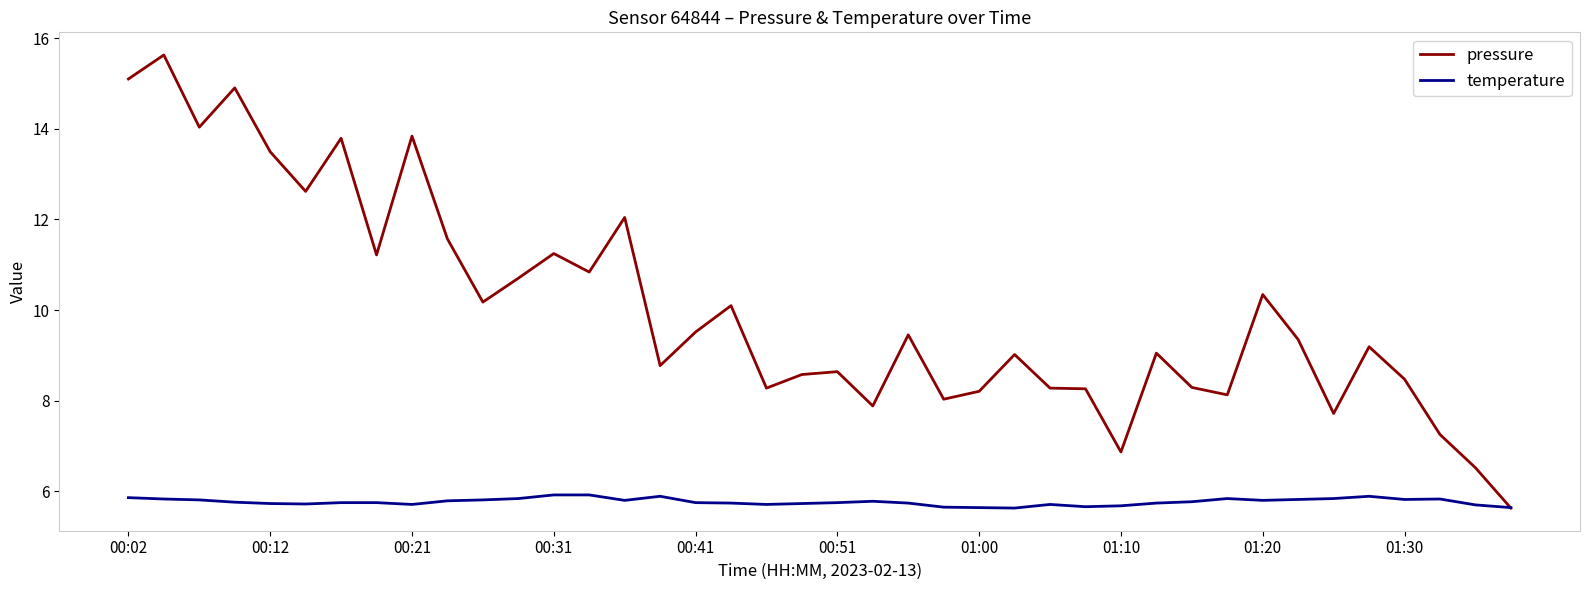

True or false: temperature has more than 1 interior local peaks.

True